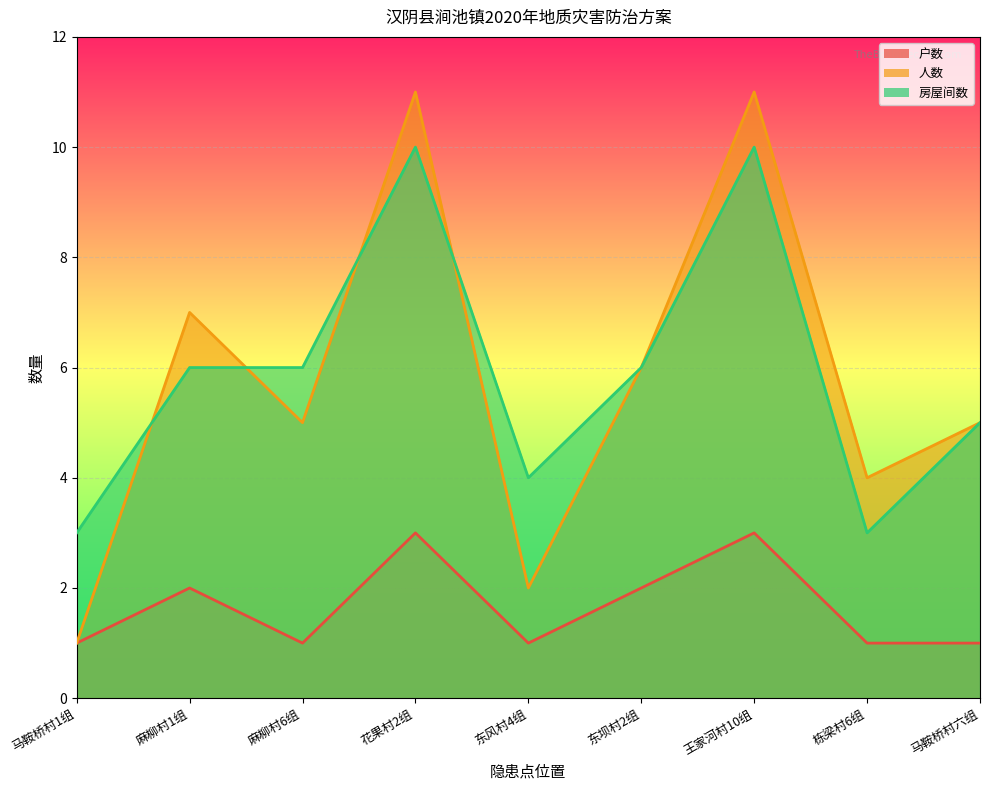

True or false: 人数 and 户数 cross at least once.

False